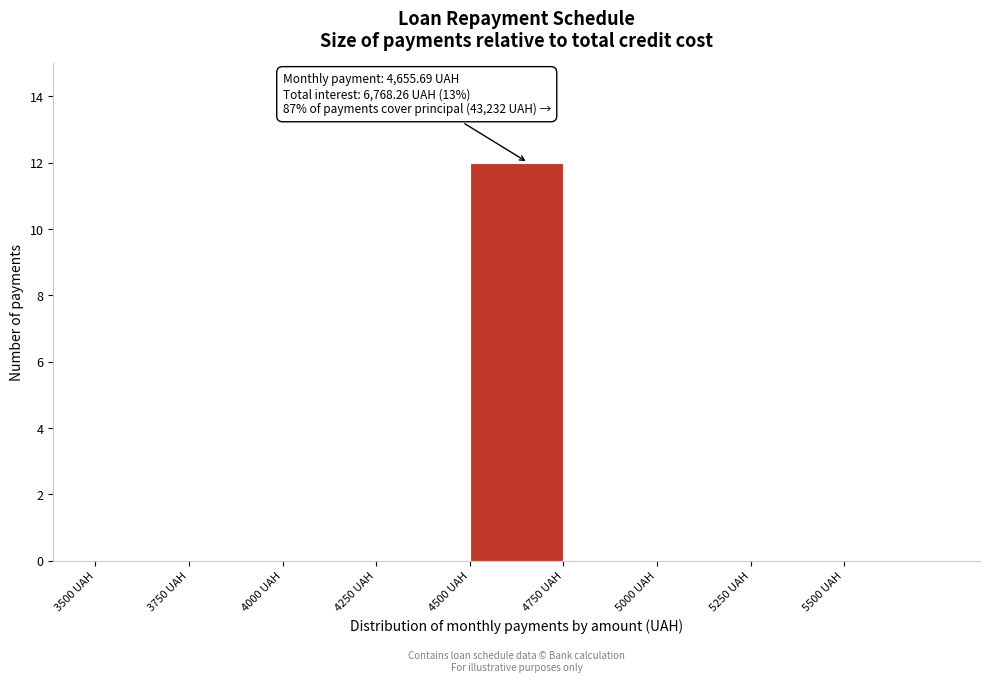

Over which range of the x-axis is the bar tallest?

4500 to 4750